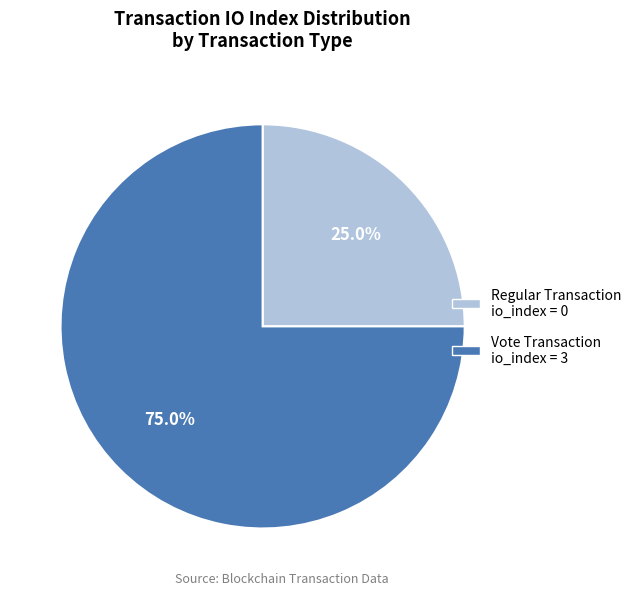

Is there any slice that represents more than half of the pie?

Yes